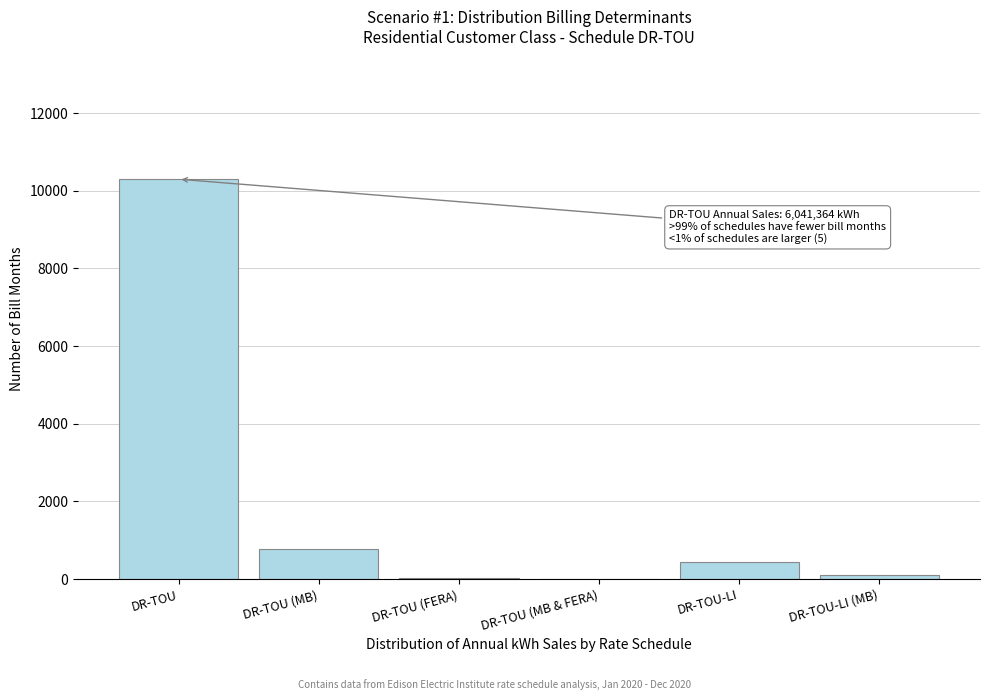

Which label corresponds to the largest value in the chart?

DR-TOU